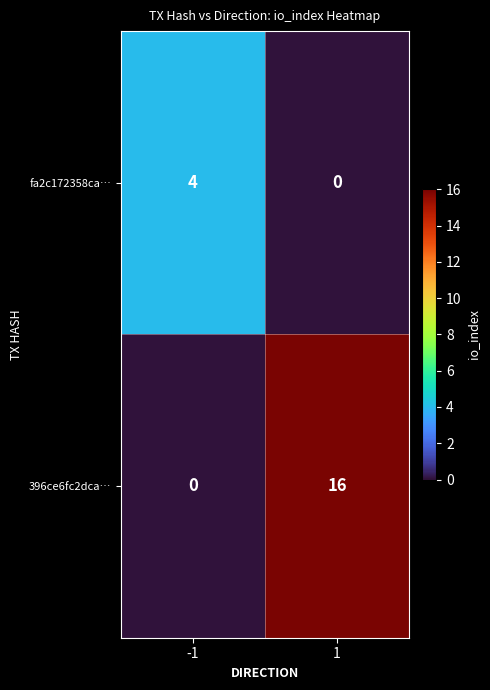

How many values in the 396ce6fc2dca… series are below 16?

1